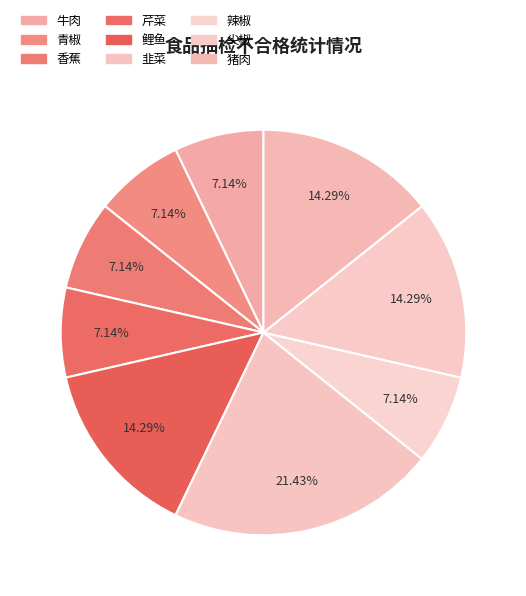

What portion of the pie excludes 韭菜?

78.6%